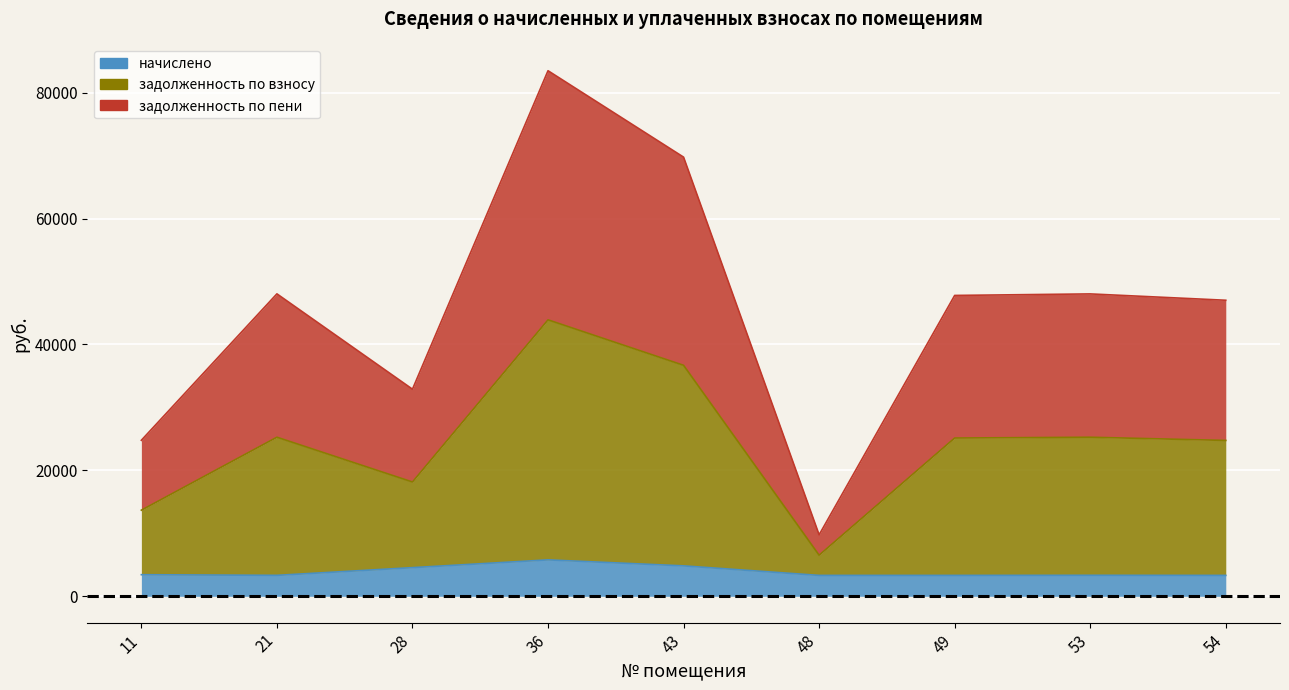

Where is the first local minimum for задолженность по пени?

28